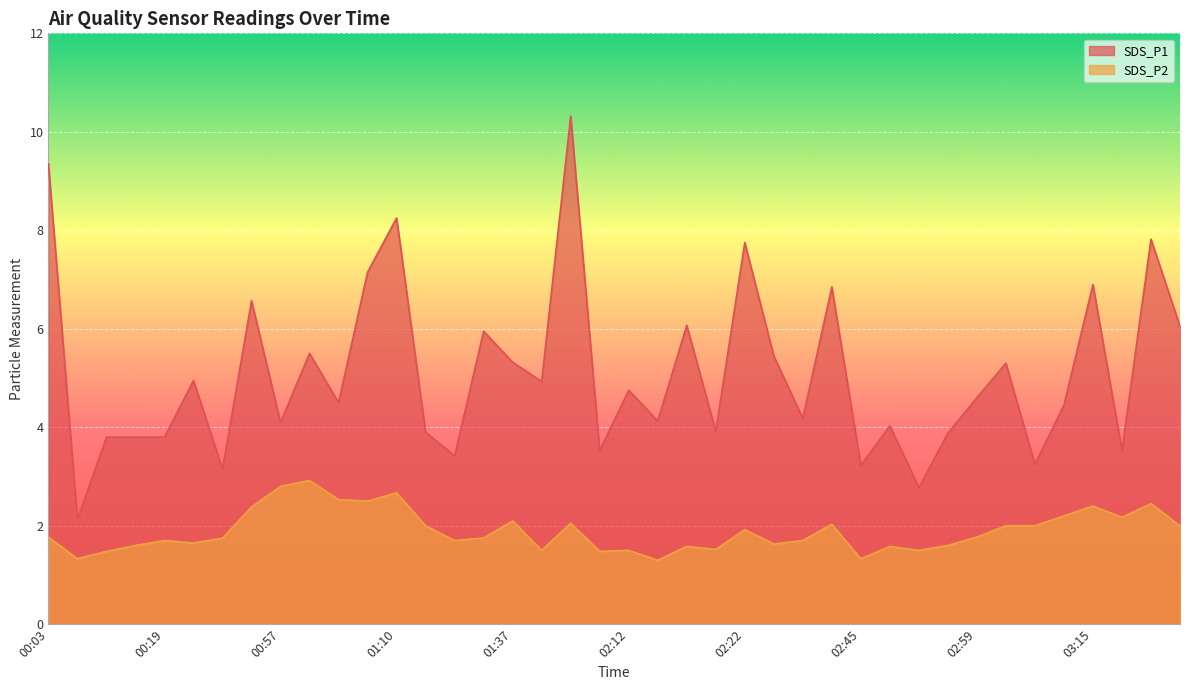

Which has a higher value, 00:19 or 00:57?

00:57